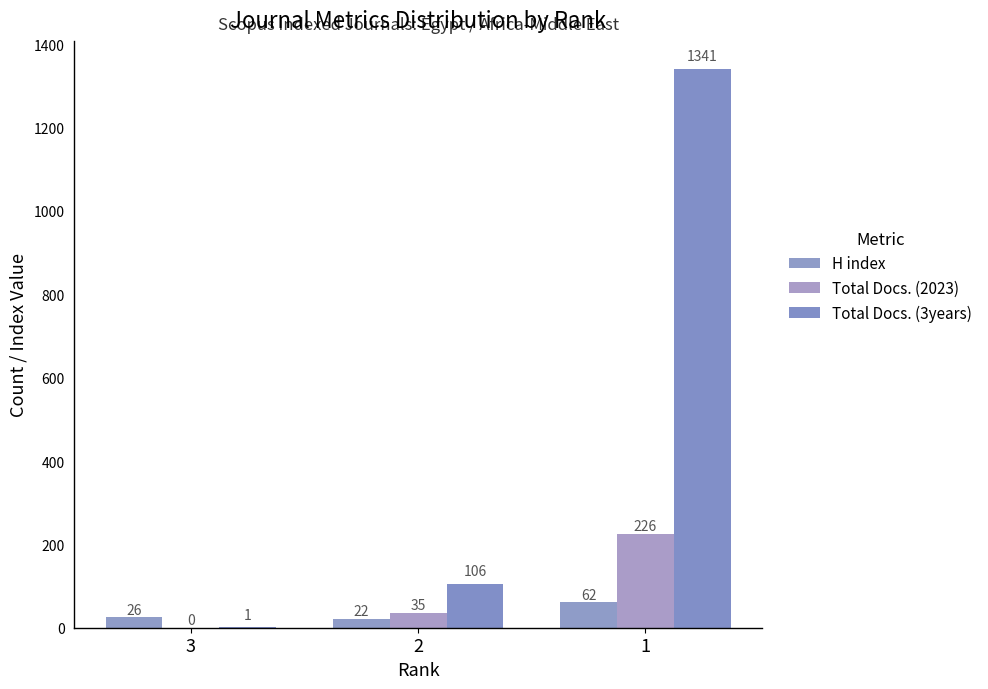

Is it true that H index equals 62 at 1?

True